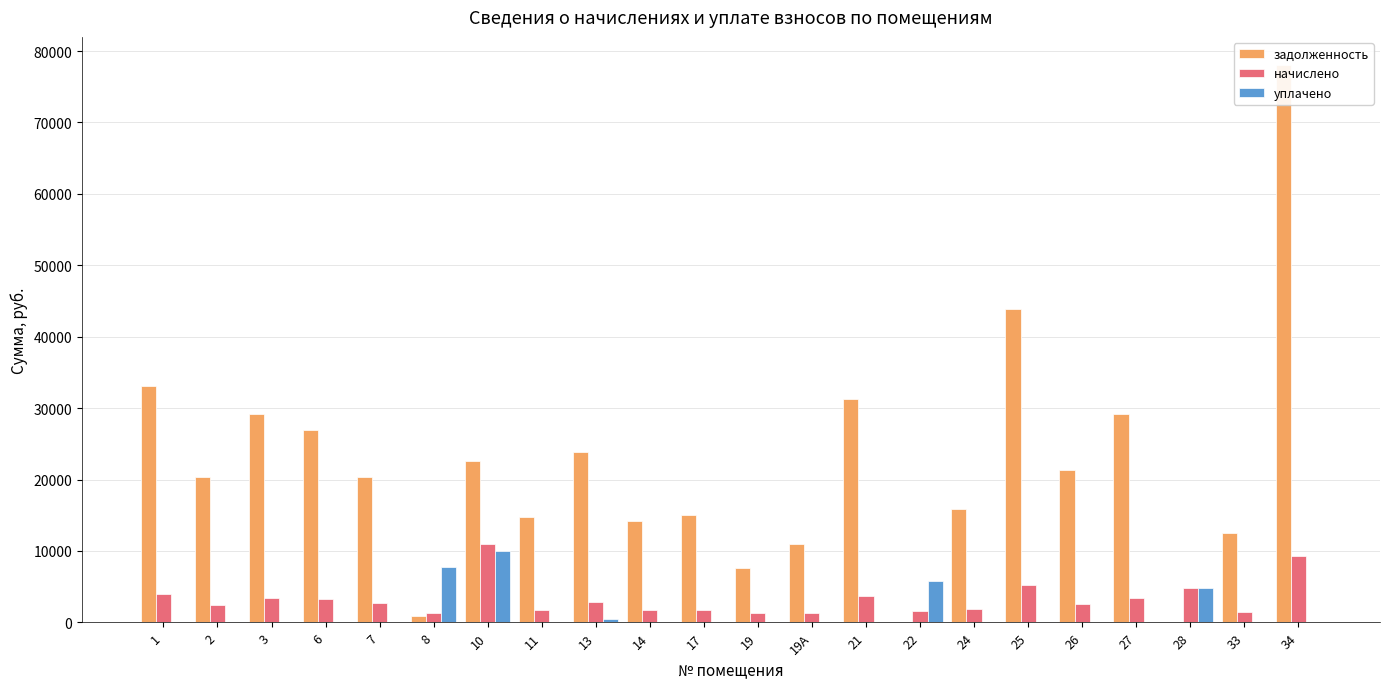

Which series has the largest total across all categories?

задолженность